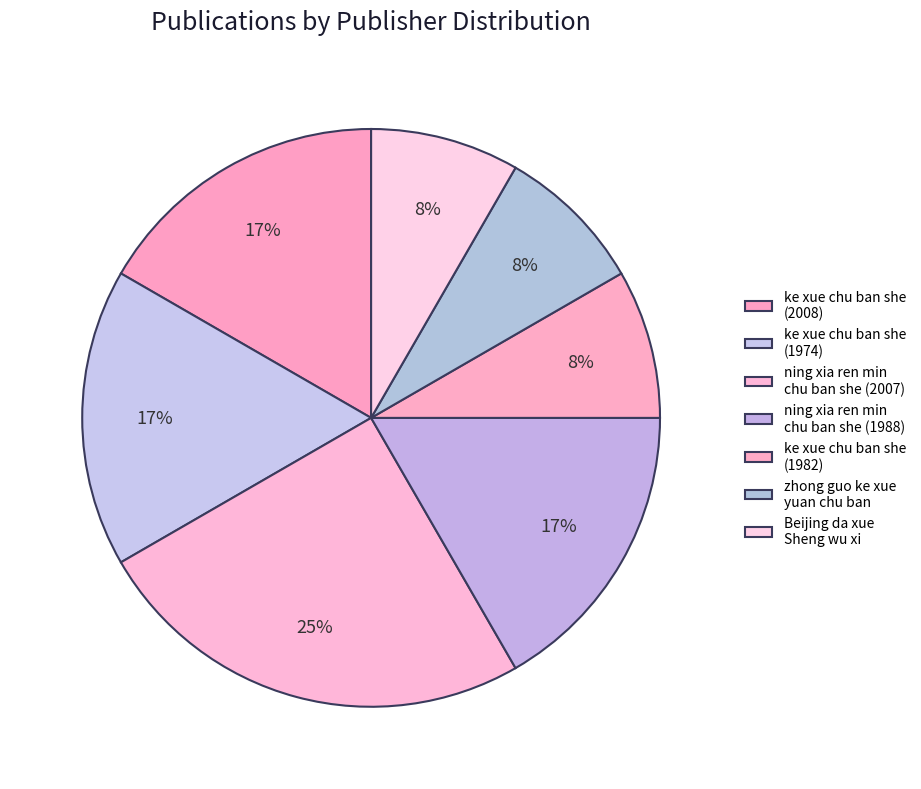

Count the number of slices in the pie.

7